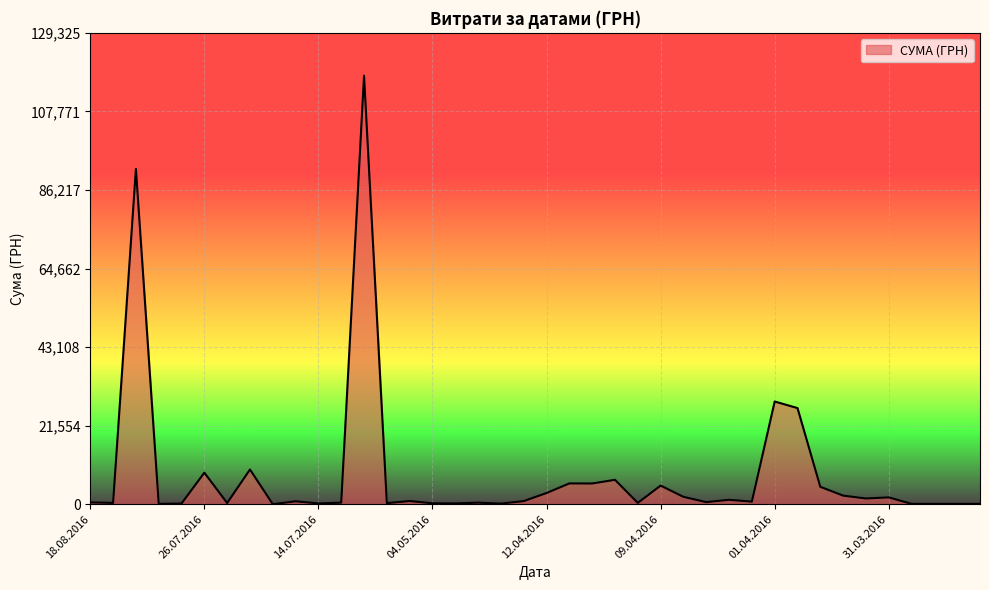

What is the greatest value displayed?

117568.8